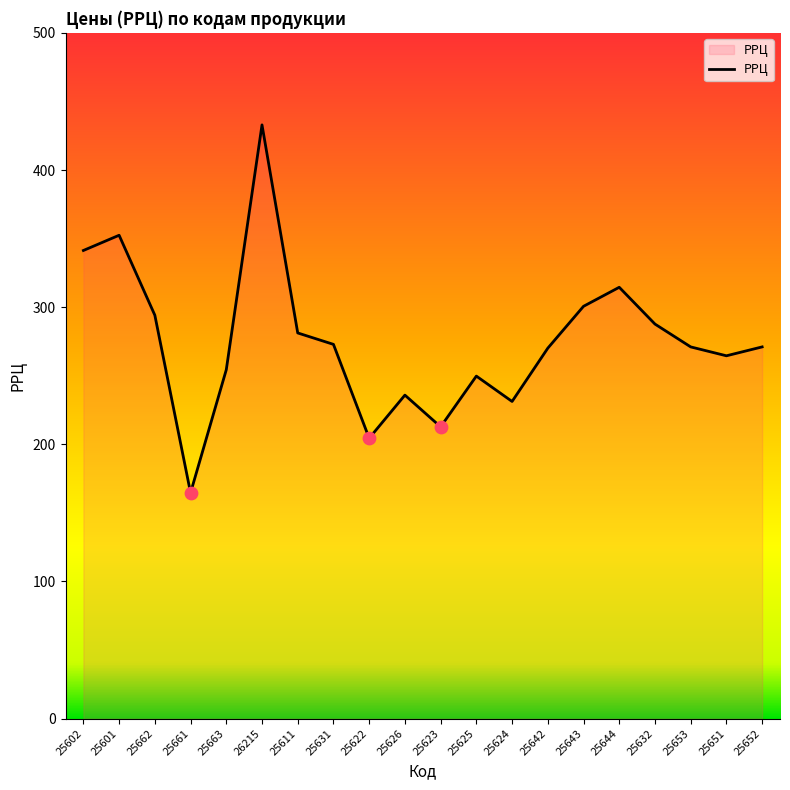

Which has a higher value, 25651 or 25661?

25651